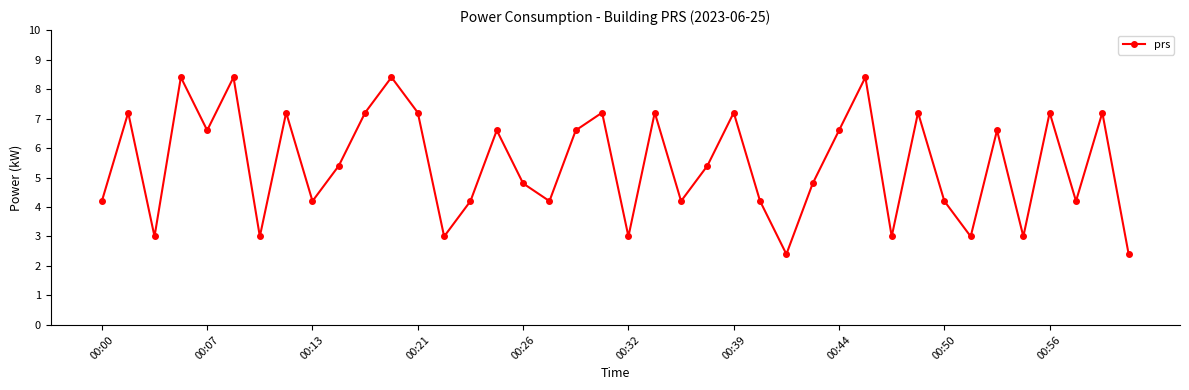

How many categories are shown in the chart?

40